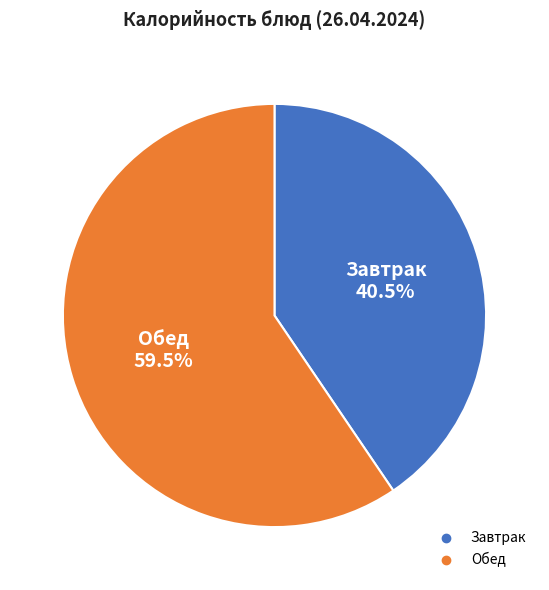

Is there a majority slice in this chart?

Yes